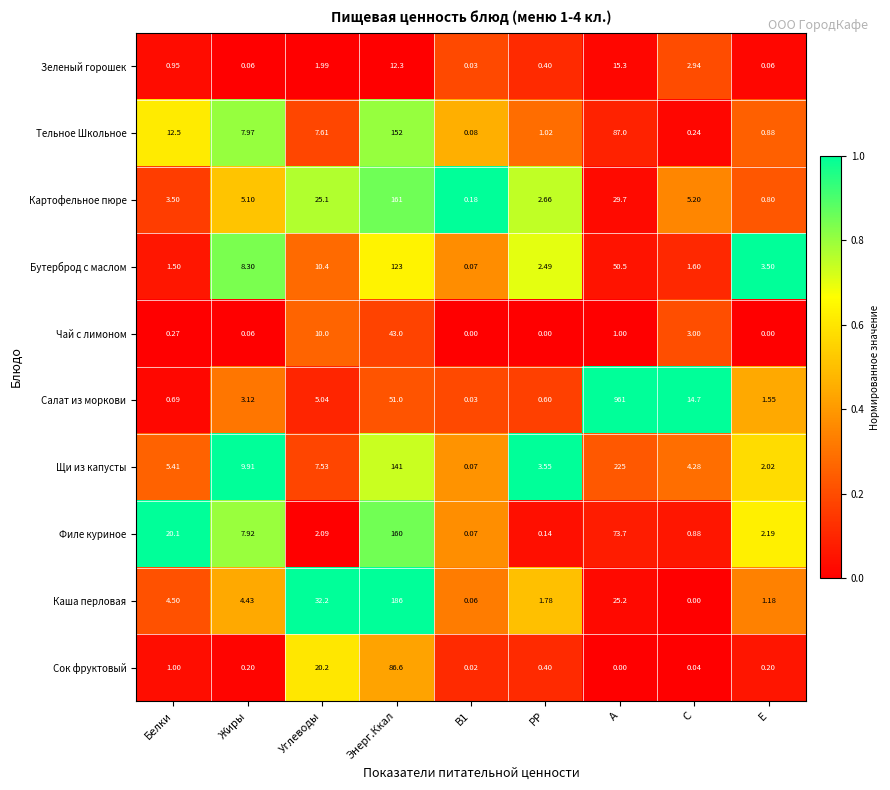

Which series has the widest spread of values?

Салат из моркови